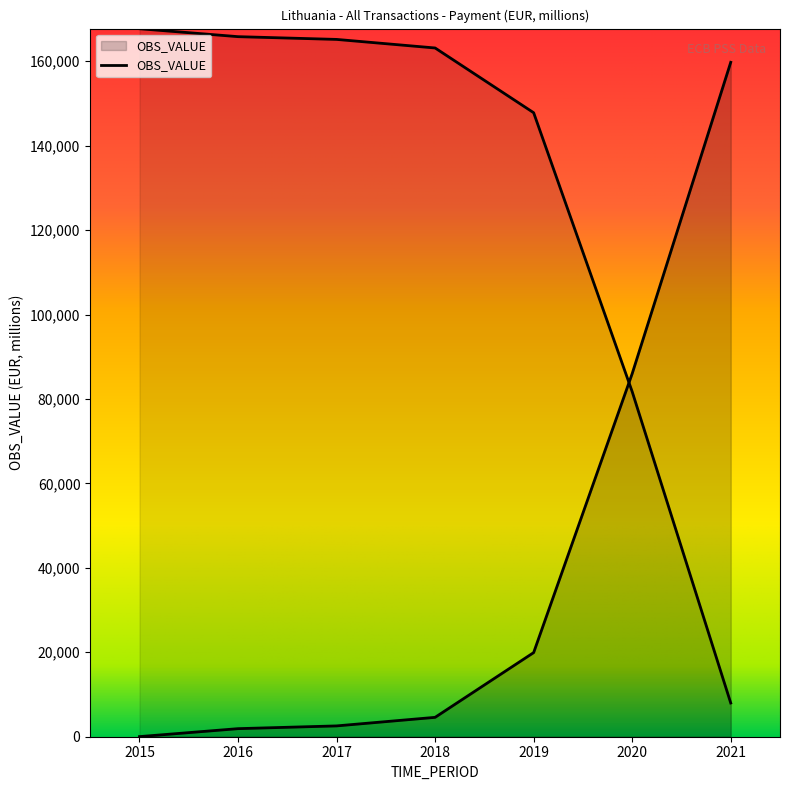

Does the chart have visible grid lines?

No